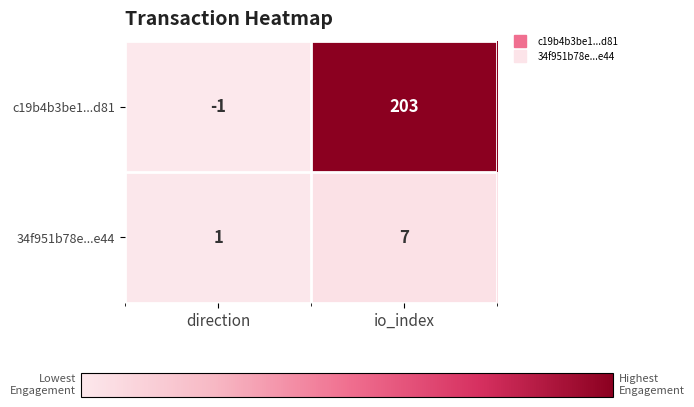

Read the 34f951b78e...e44 value at io_index.

7